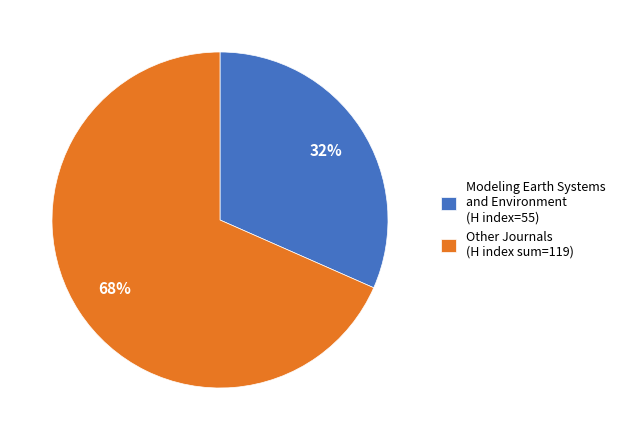

Rank the categories by value from highest to lowest.

Other Journals (H index sum=119), Modeling Earth Systems and Environment (H index=55)